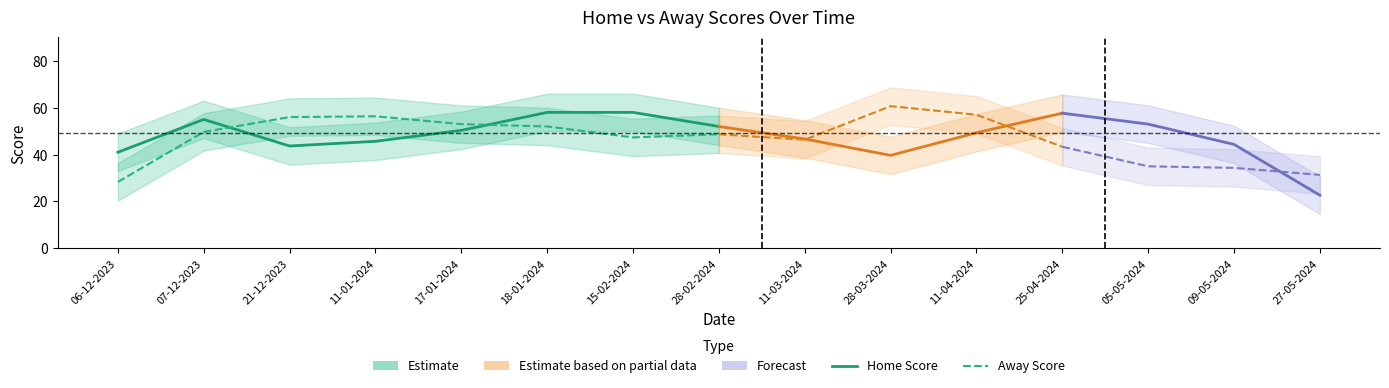

At how many categories does at least one series exceed 40?

8